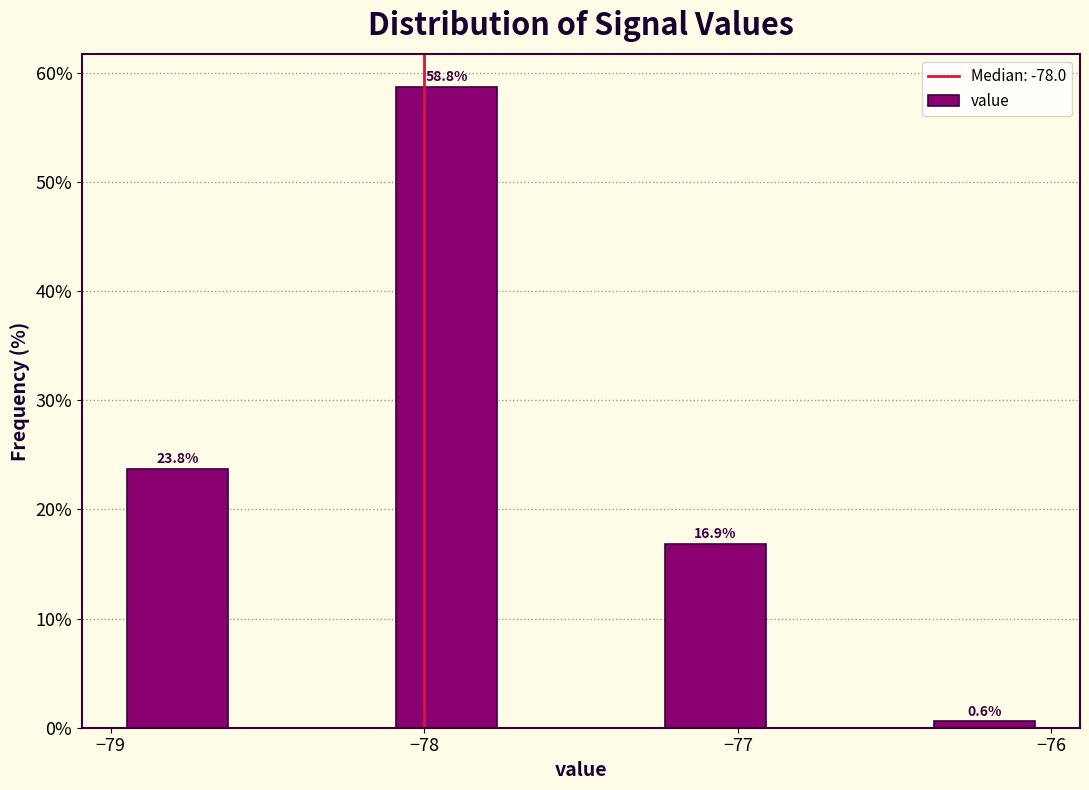

Over which range of the x-axis is the bar tallest?

-78.1 to -77.7